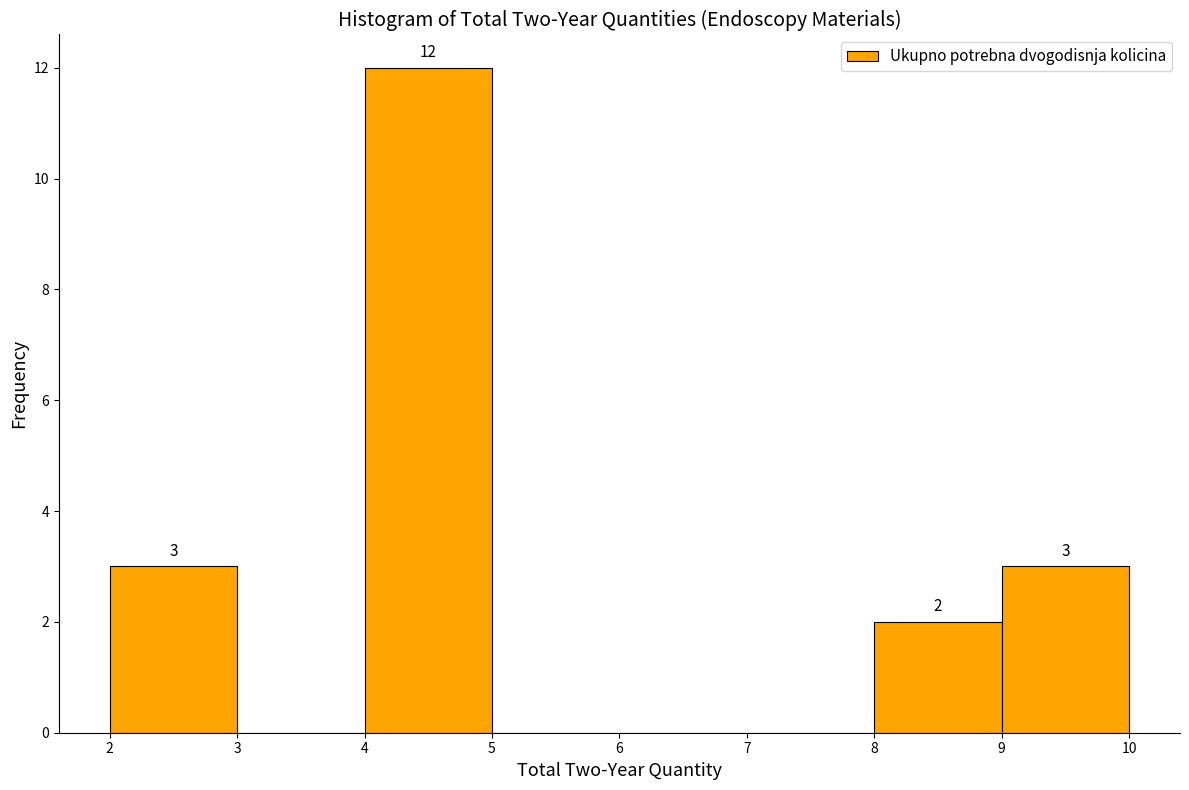

Over which range of the x-axis is the bar tallest?

4 to 5